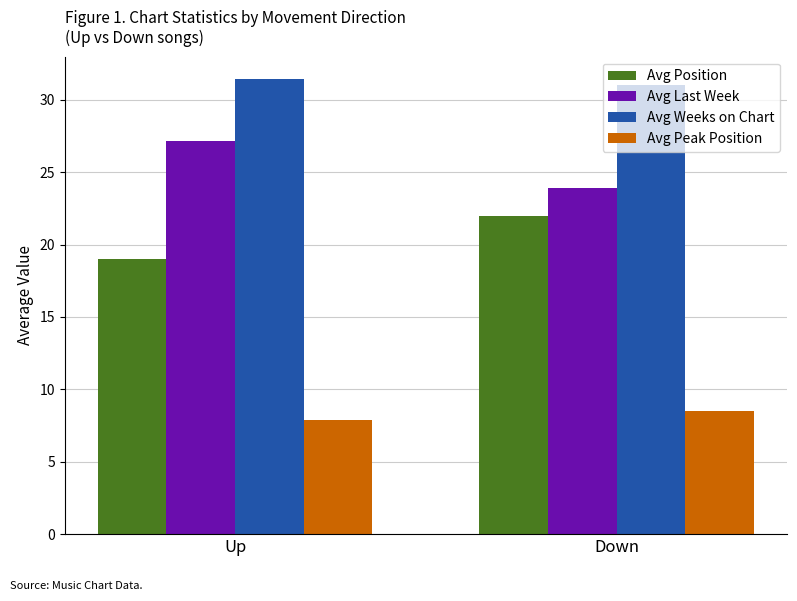

Is the value of Avg Peak Position at Up greater than the value of Avg Weeks on Chart at Up?

No